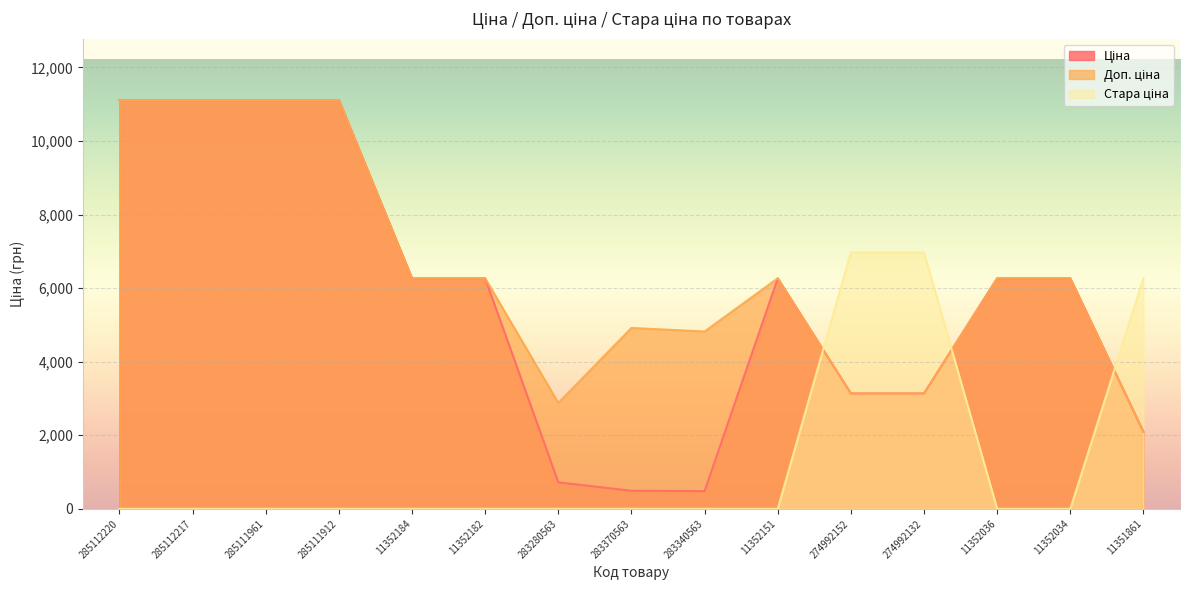

Is it true that Стара ціна equals 6970.8 at 274992152?

True